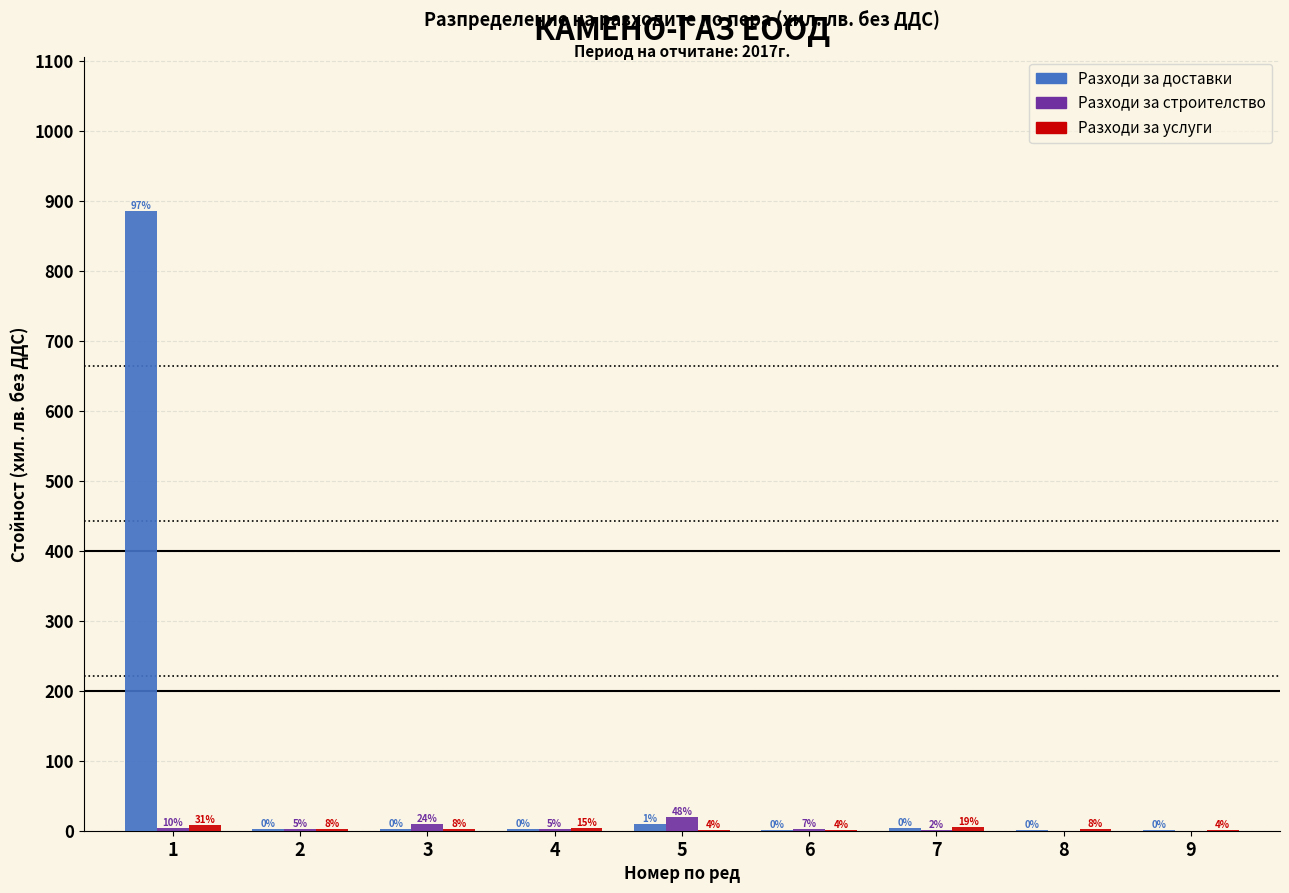

At which label is Разходи за строителство closest to 10?

3